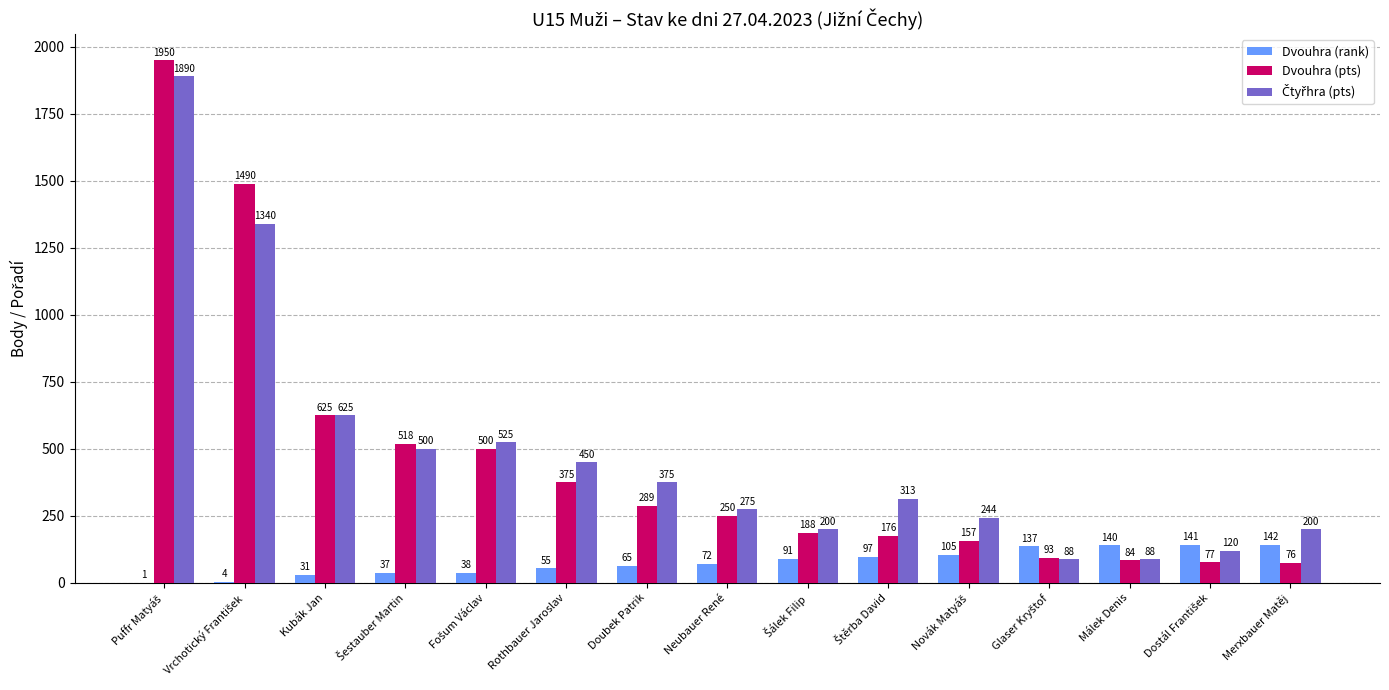

What is the sum of all Dvouhra (pts) values?

6848